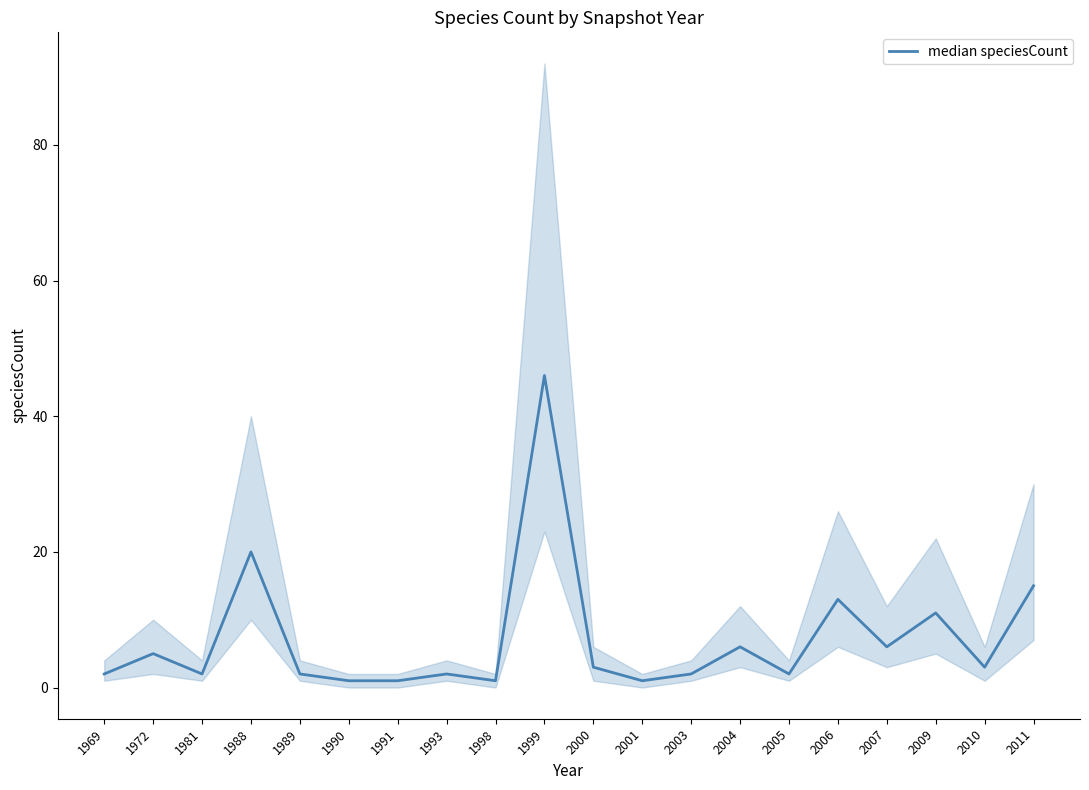

What is the change in value from 1991 to 2011?

+14